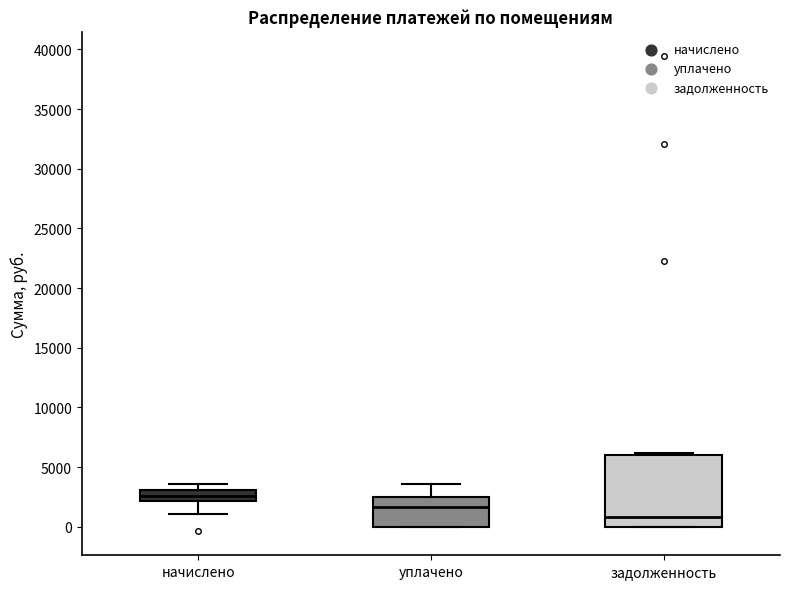

Where does the median line of the box for начислено sit on the y-axis? The values are not printed on the chart, so give them approximately, as read against the axis.

2500